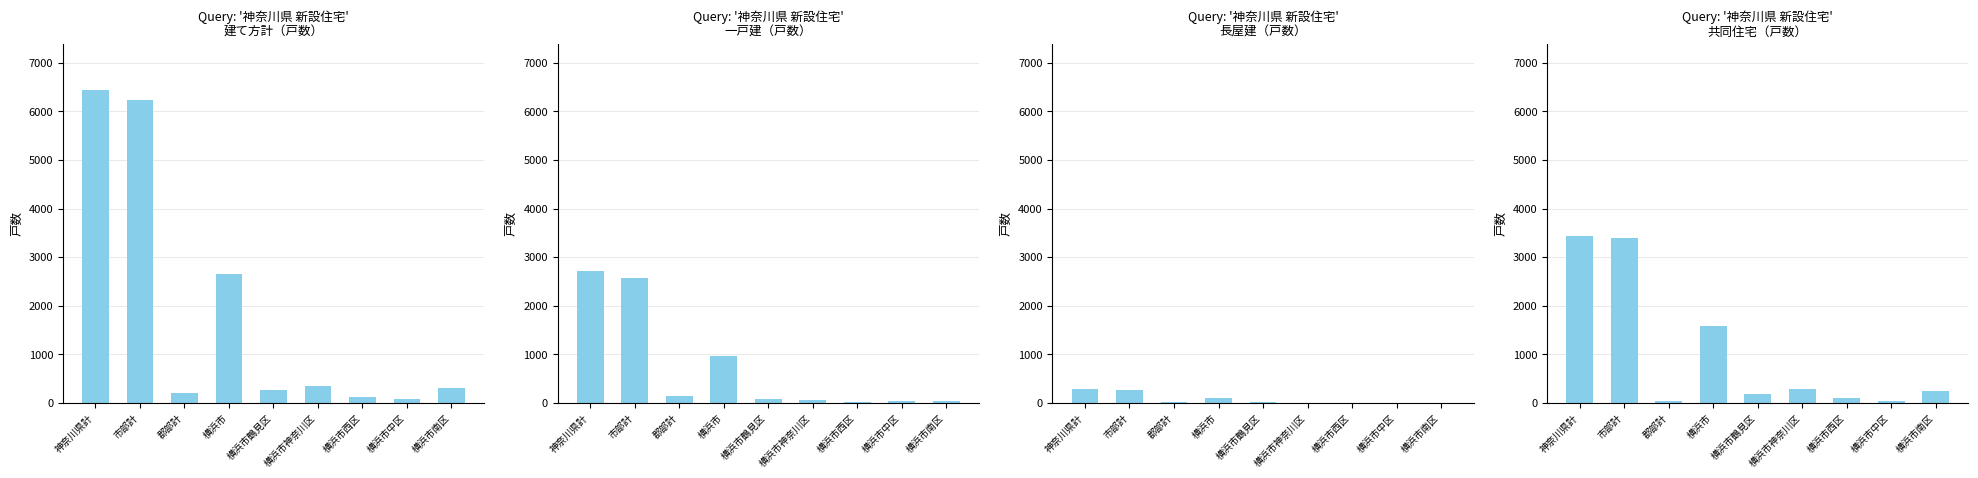

What is the spread (max minus min) of values at 神奈川県計?

6139